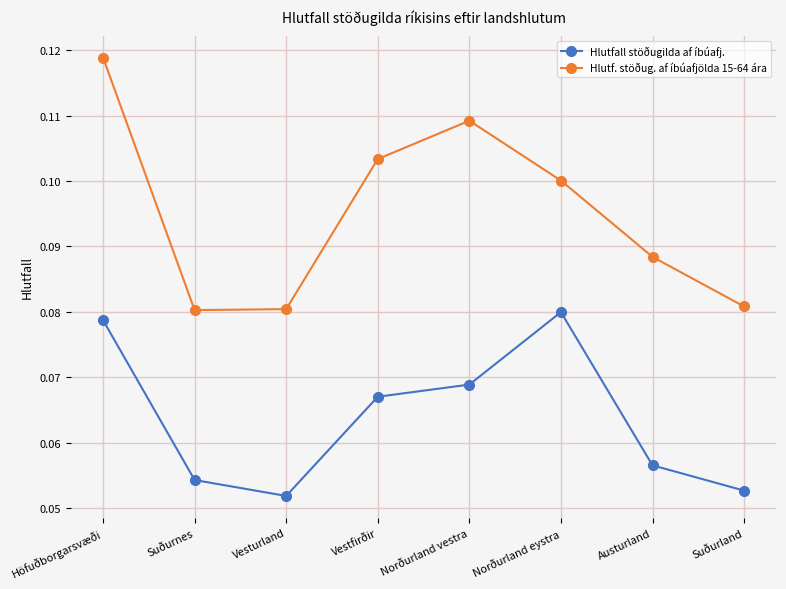

List the series in order of their peak value, lowest first.

Hlutfall stöðugilda af íbúafj., Hlutf. stöðug. af íbúafjölda 15-64 ára